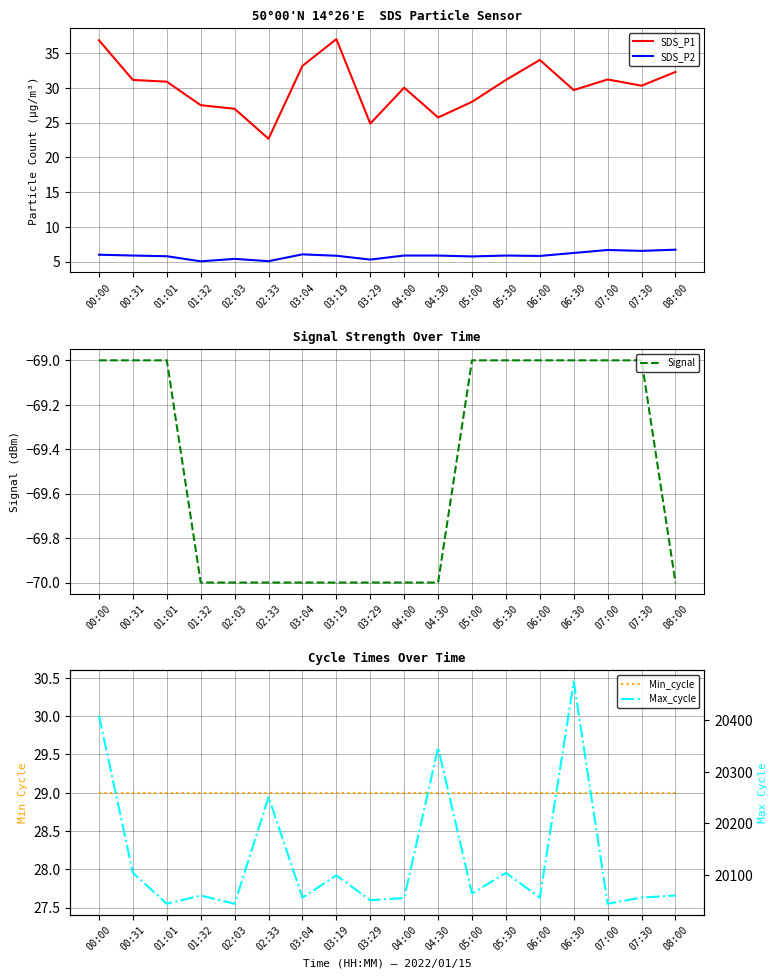

At which category does Max_cycle reach its first local valley?

01:01